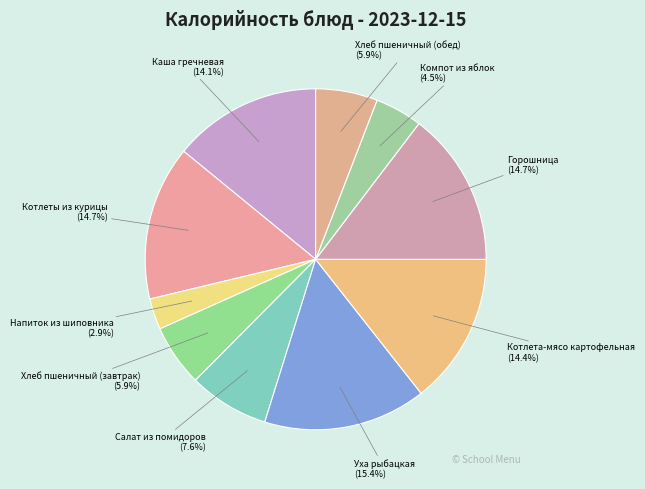

Approximately how many times larger is the value at Салат из помидоров compared to Котлеты из курицы?

0.5